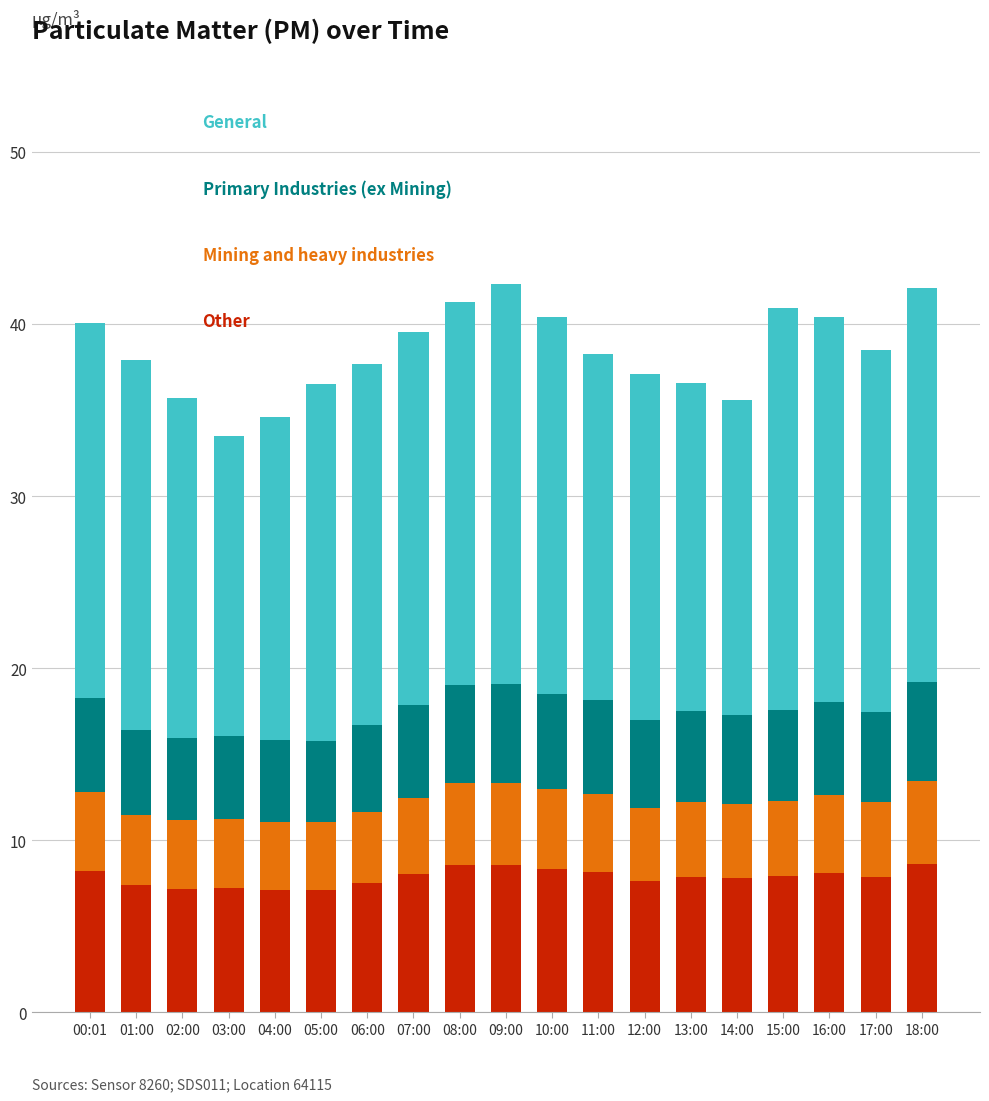

What is the total value across all series at 05:00?

36.5